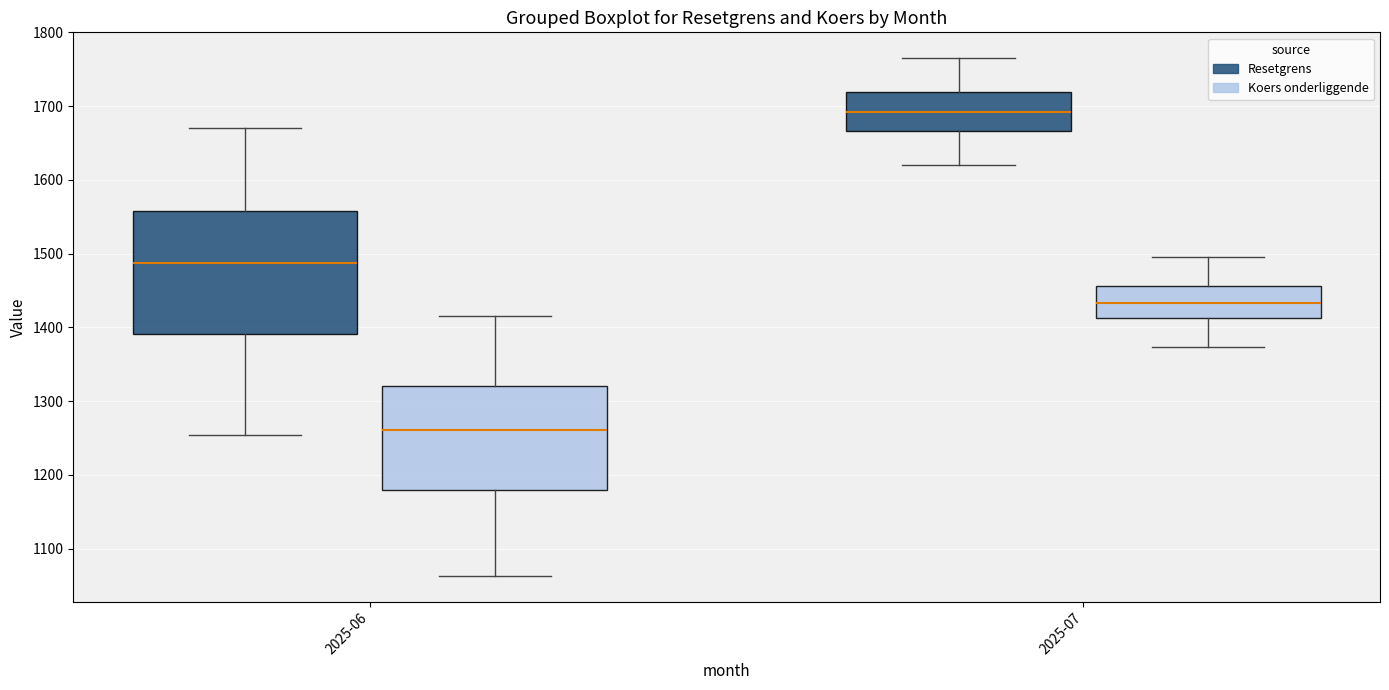

Which box is the tallest, from its lower edge to its upper edge?

2025-06 (Resetgrens)